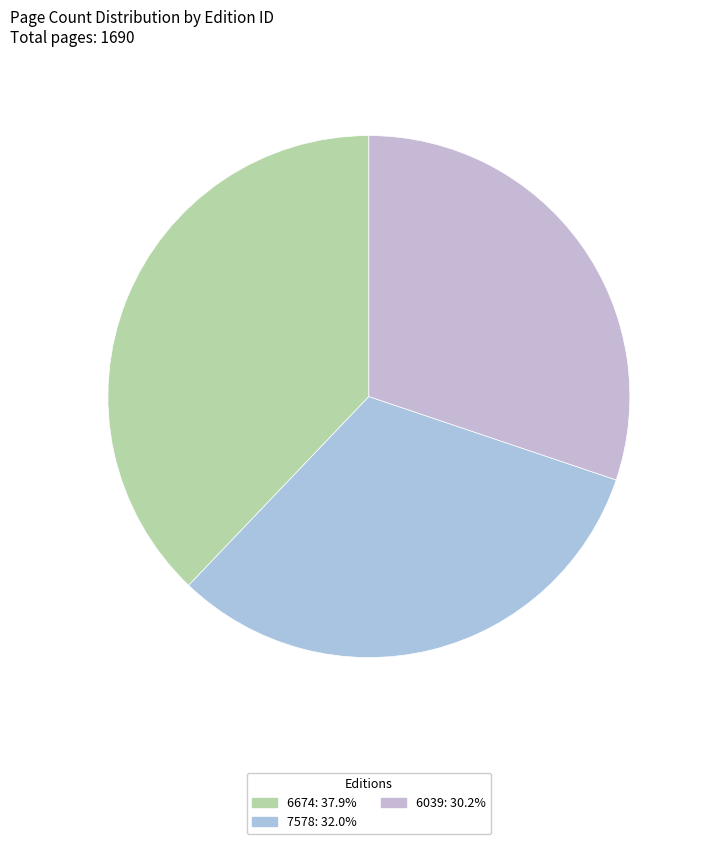

How many slices are in this pie chart?

3